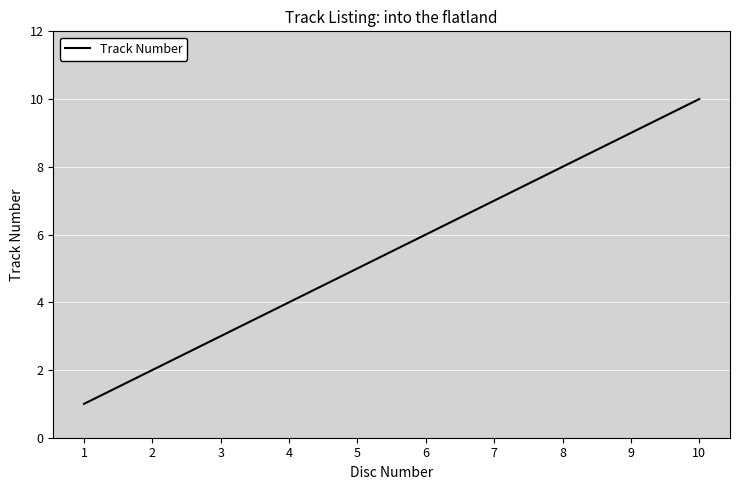

Reading left to right, extract all data points from this chart.

1=1	2=2	3=3	4=4	5=5	6=6	7=7	8=8	9=9	10=10